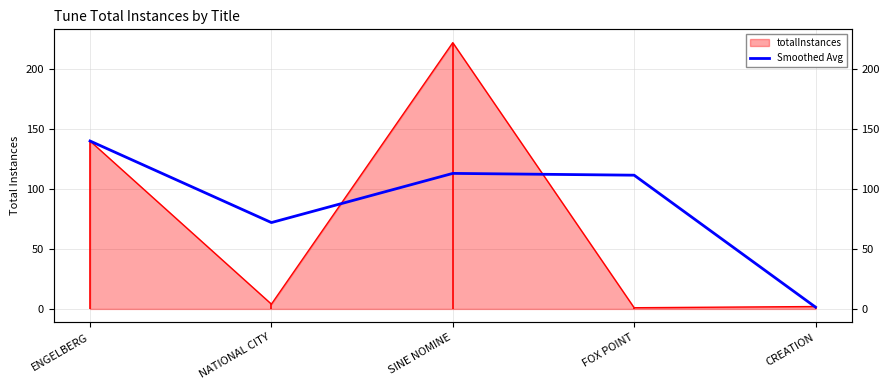

True or false: the data shows 140.0 at ENGELBERG.

True